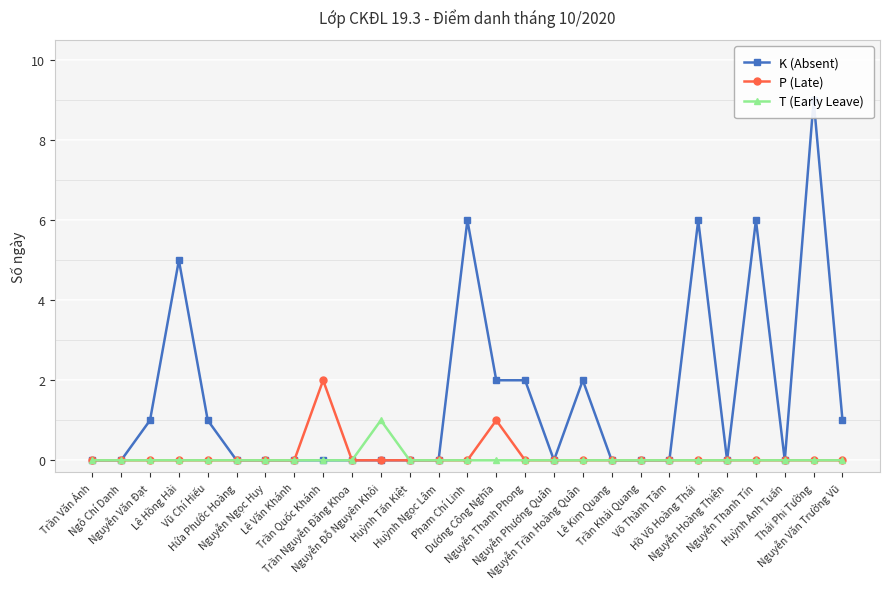

Between Hứa Phước Hoàng and Nguyễn Thanh Phong, which is larger?

Nguyễn Thanh Phong